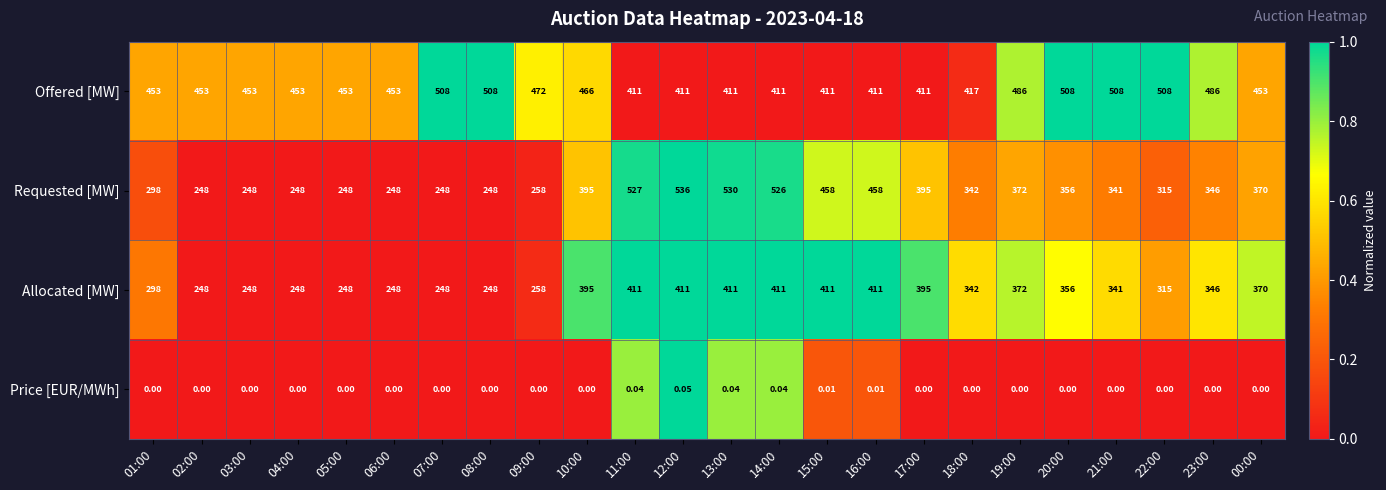

List the series in order of their peak value, lowest first.

Price [EUR/MWh], Allocated [MW], Offered [MW], Requested [MW]